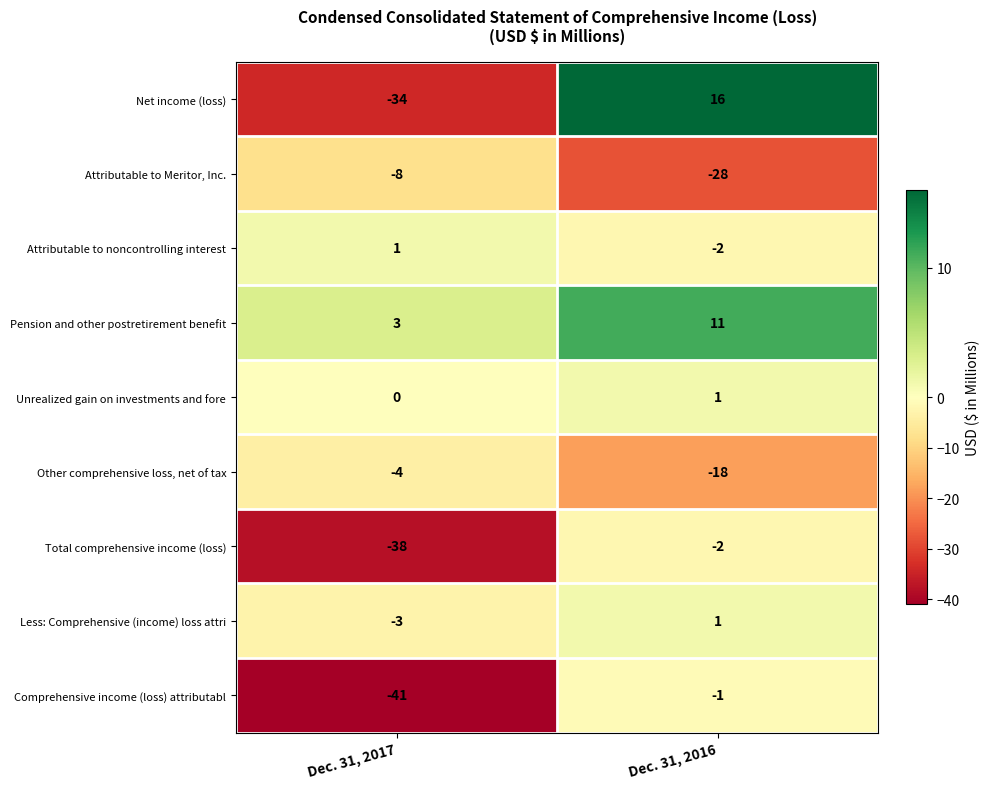

At which category is the sum across all series the highest?

Dec. 31, 2016